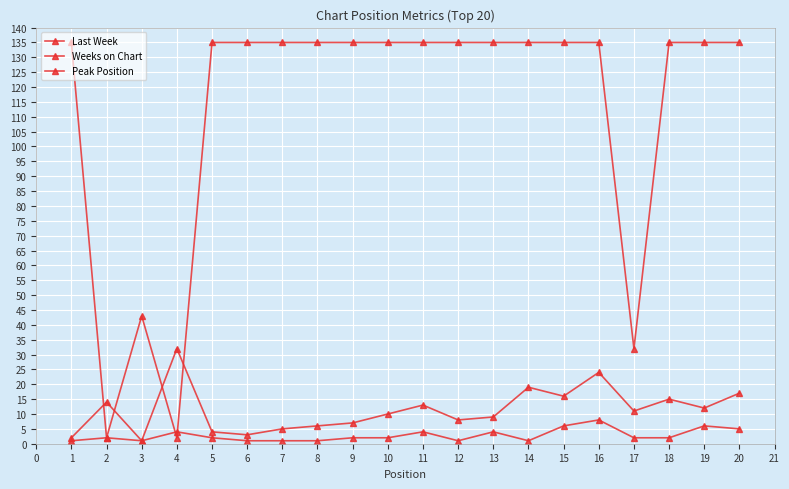

Is this an area chart (filled region under the line)?

No